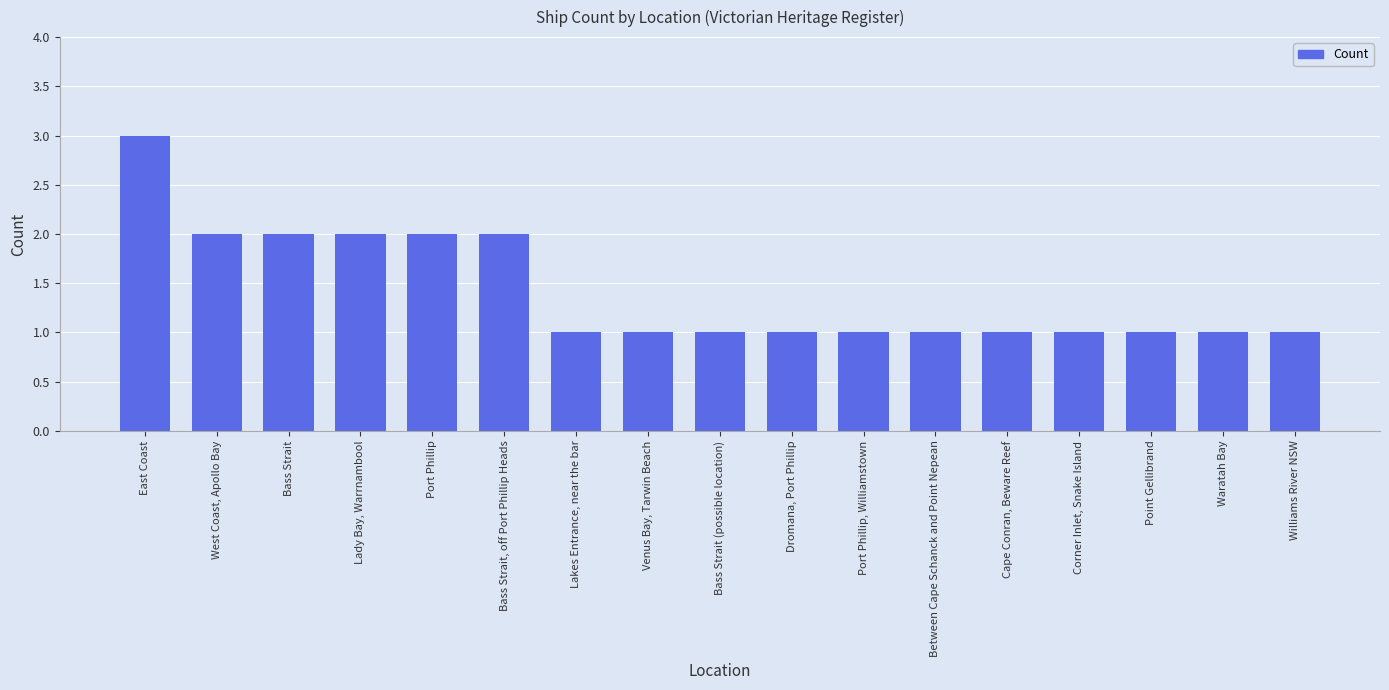

What position from the right is East Coast?

17